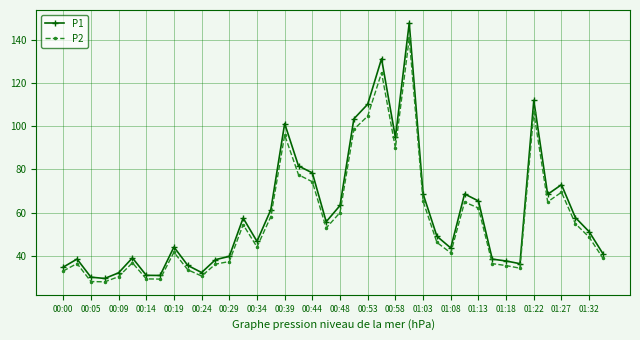

What is the value of the P2 point at the 25th from the left?

89.9